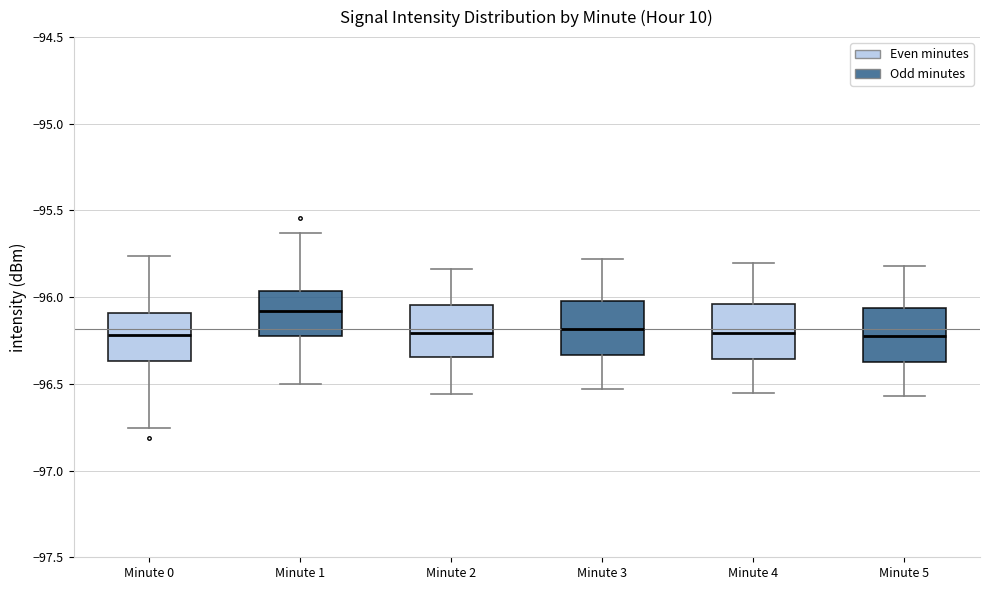

Reading left to right, read every box against the y-axis: the position of its median line, the range the box covers, and the ends of its whiskers. The values are not printed on the chart, so give them approximately, as read against the axis.

Minute 0: median -96.20, box -96.35 to -96.10, whiskers -96.75 to -95.75
Minute 1: median -96.10, box -96.20 to -95.95, whiskers -96.50 to -95.65
Minute 2: median -96.20, box -96.35 to -96.05, whiskers -96.55 to -95.85
Minute 3: median -96.20, box -96.35 to -96.00, whiskers -96.55 to -95.80
Minute 4: median -96.20, box -96.35 to -96.05, whiskers -96.55 to -95.80
Minute 5: median -96.20, box -96.35 to -96.05, whiskers -96.55 to -95.80